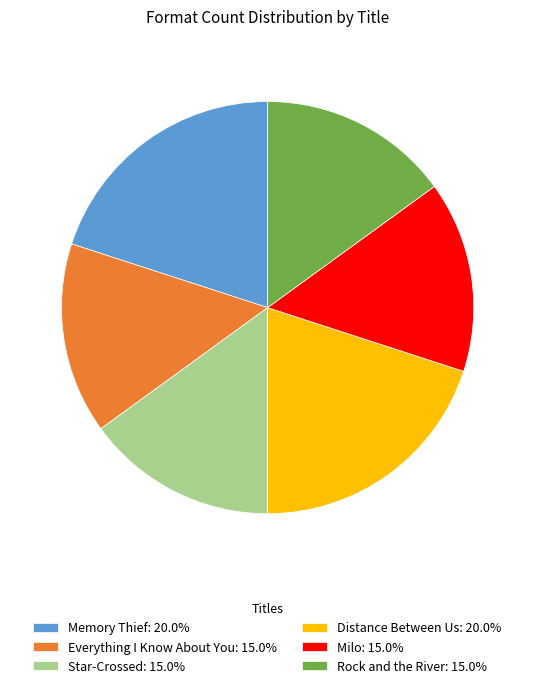

Does Distance Between Us represent more than half of the total?

No